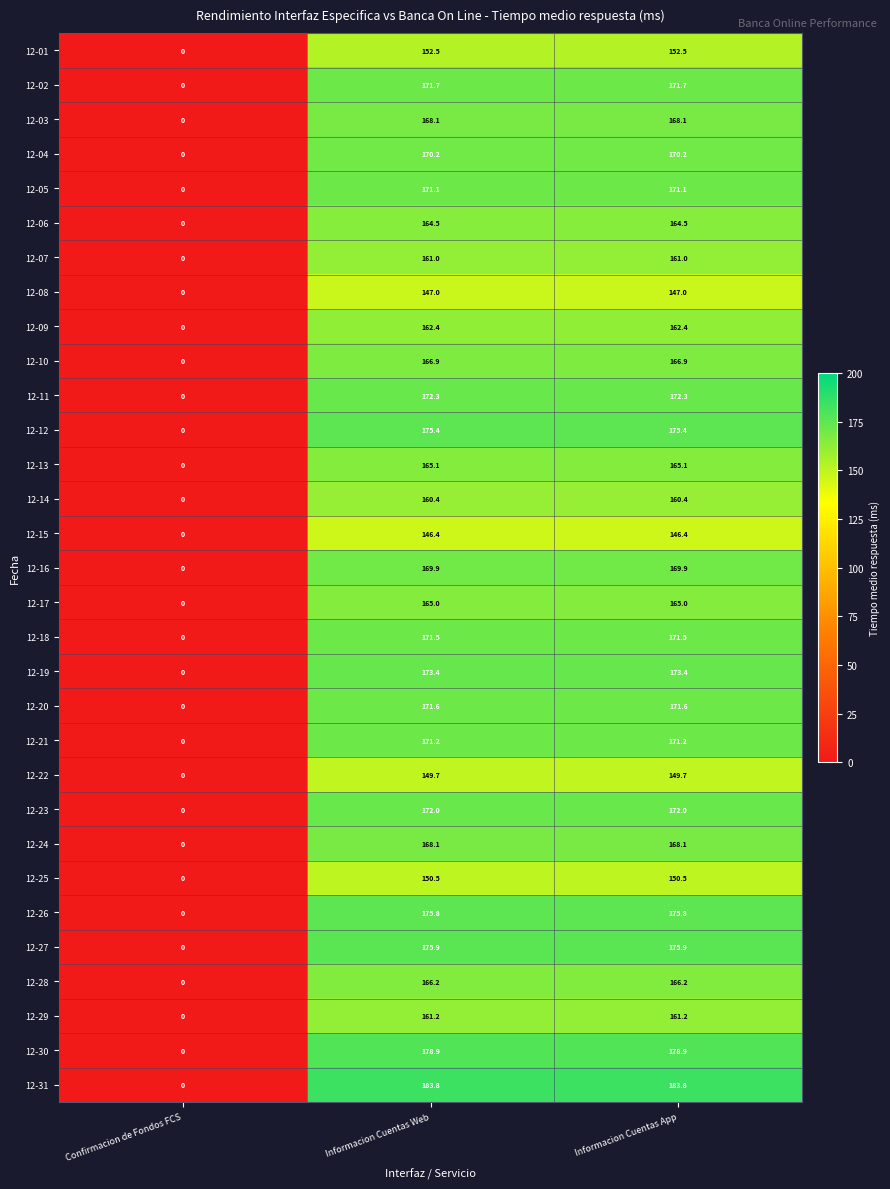

The value of 12-13 at Informacion Cuentas App is 279.4. True or false?

False